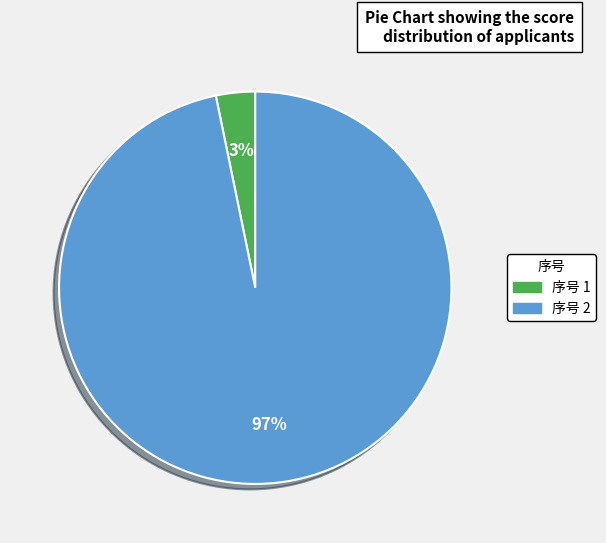

To the nearest percent, what is the average slice percentage?

50%